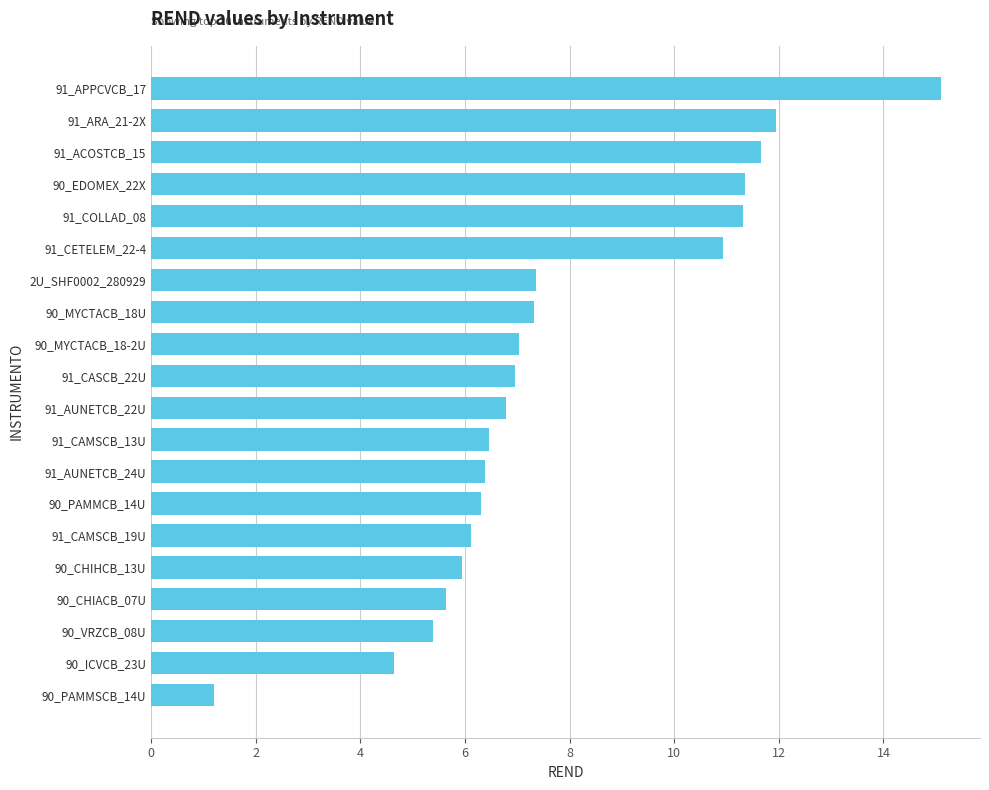

True or false: the data shows 6.3 at 90_PAMMCB_14U.

True